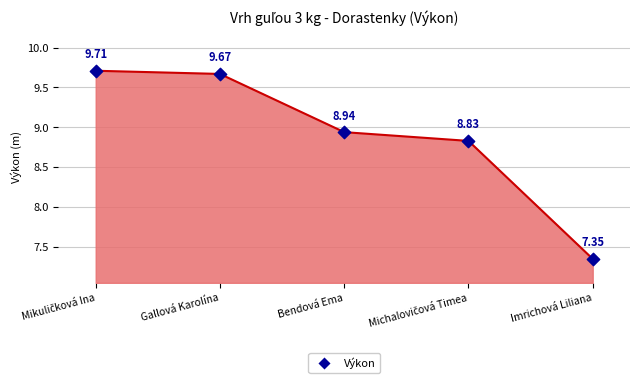

What is the change in value from Bendová Ema to Imrichová Liliana?

-1.6